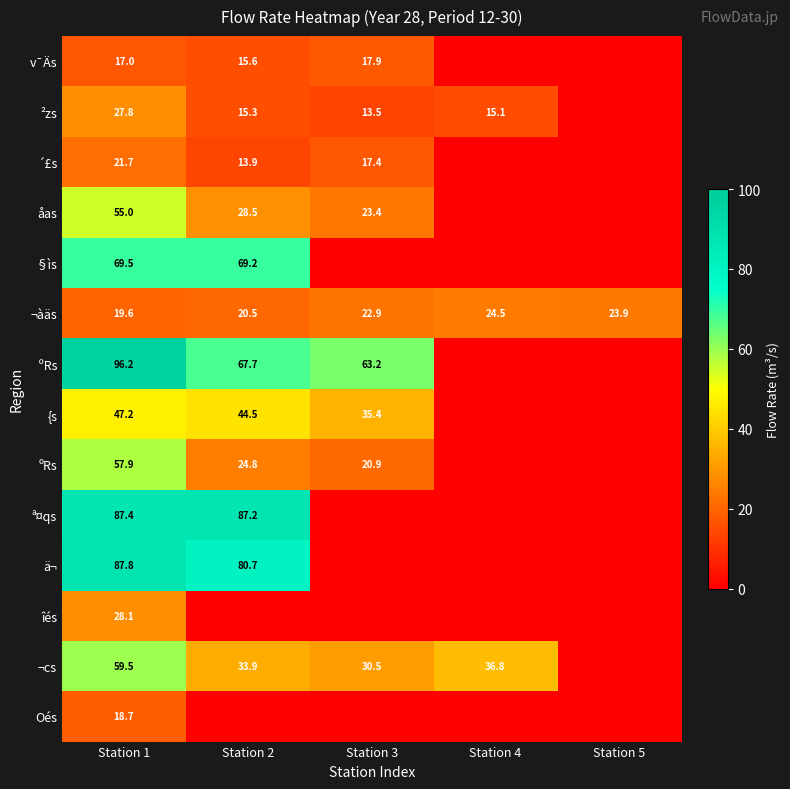

What is the difference between the second highest and minimum values in the ¬àäs series?

4.3